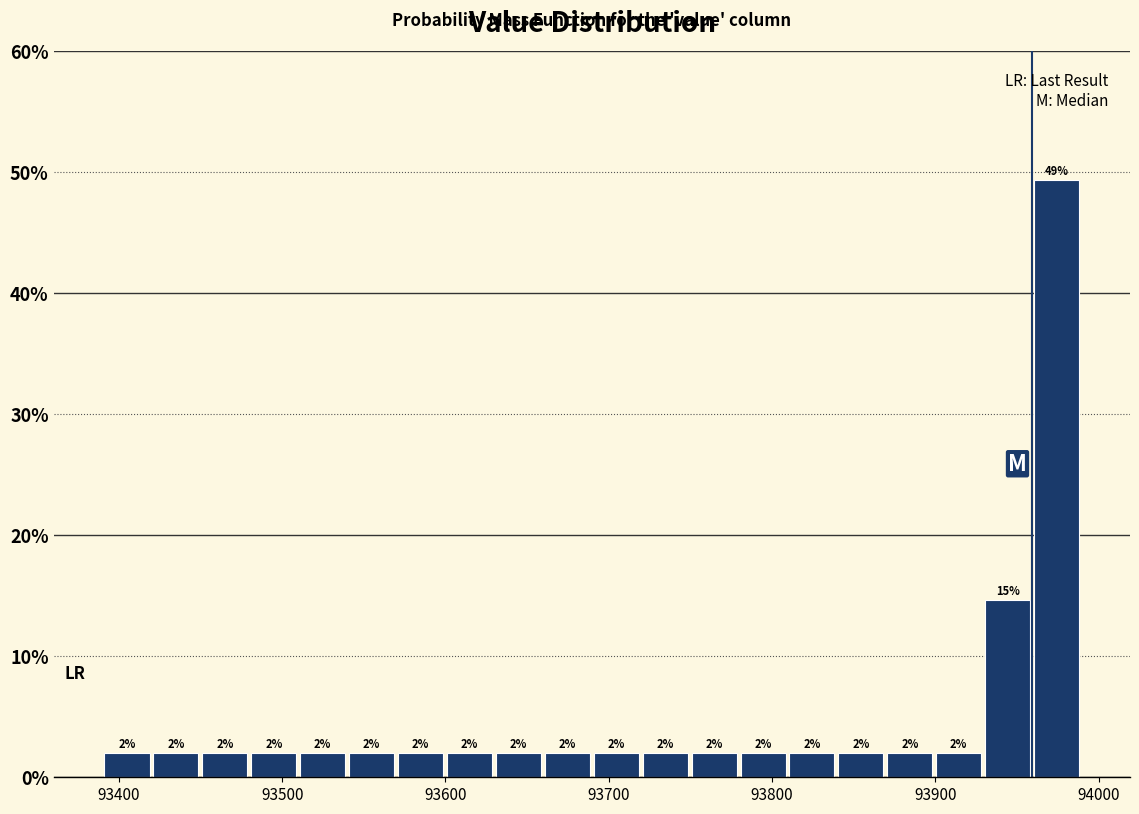

Around what value on the x-axis is the tallest bar? Give the approximate position of its centre, as read against the axis.

93970